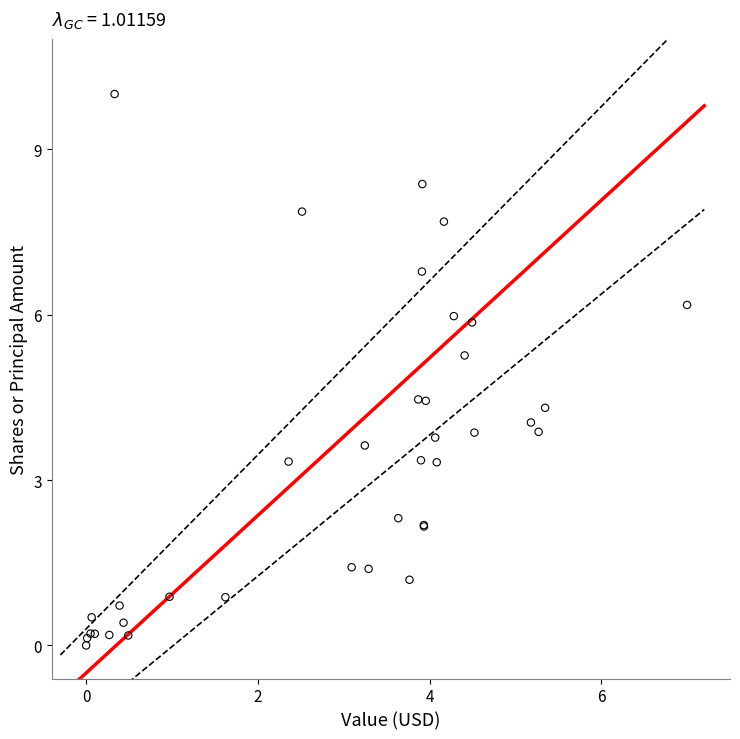

What Y value in the scatter plot is closest to 5?

5.3